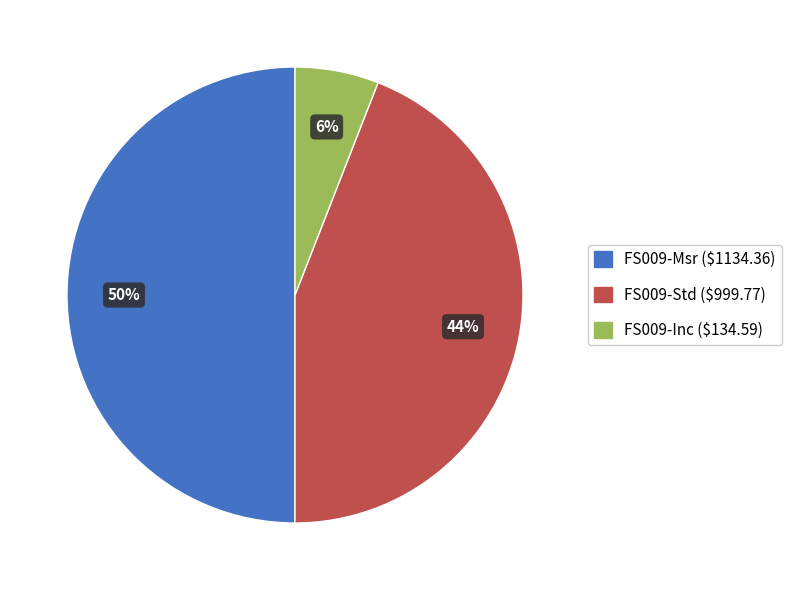

Combined, do FS009-Msr and FS009-Std account for over 50%?

Yes